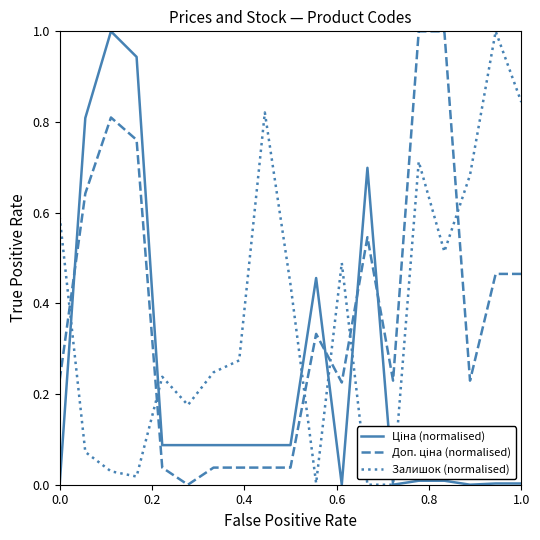

What is the greatest value displayed?

1.0